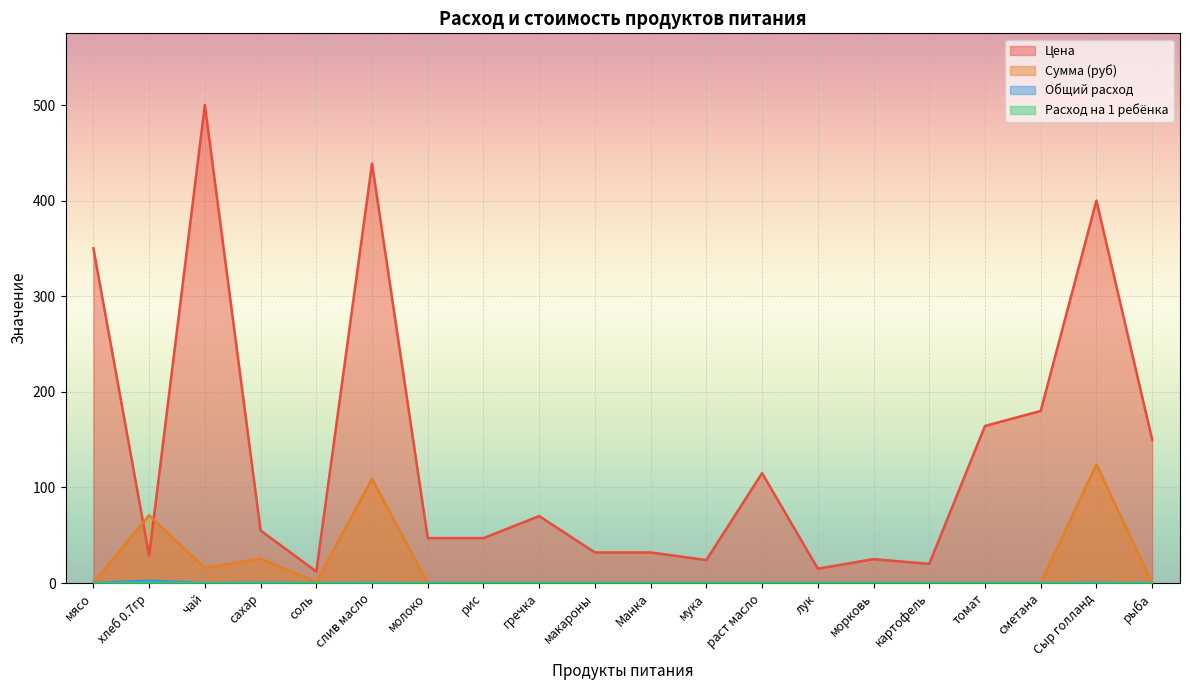

True or false: Сумма (руб) and Расход на 1 ребёнка cross at least once.

False